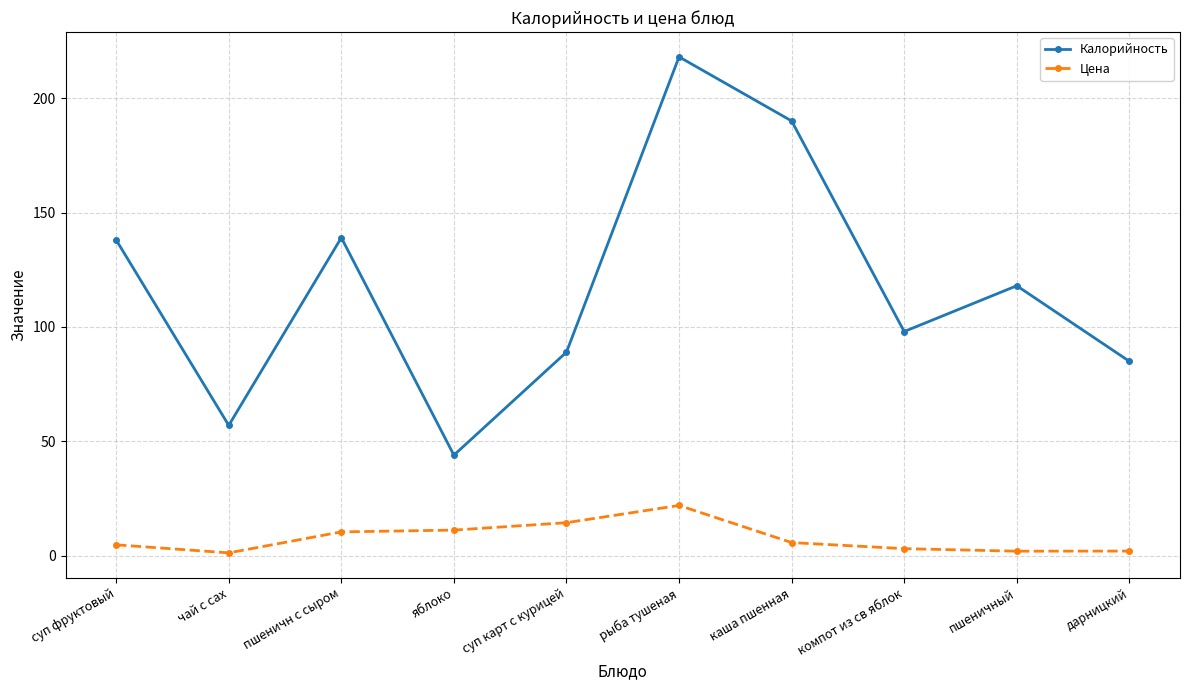

True or false: Цена and Калорийность cross at least once.

False